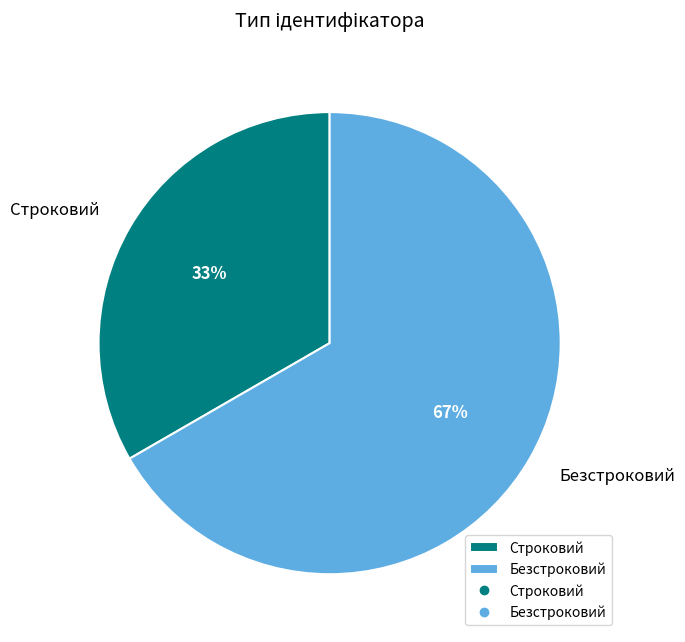

Is the sum of Строковий and Безстроковий greater than half?

Yes